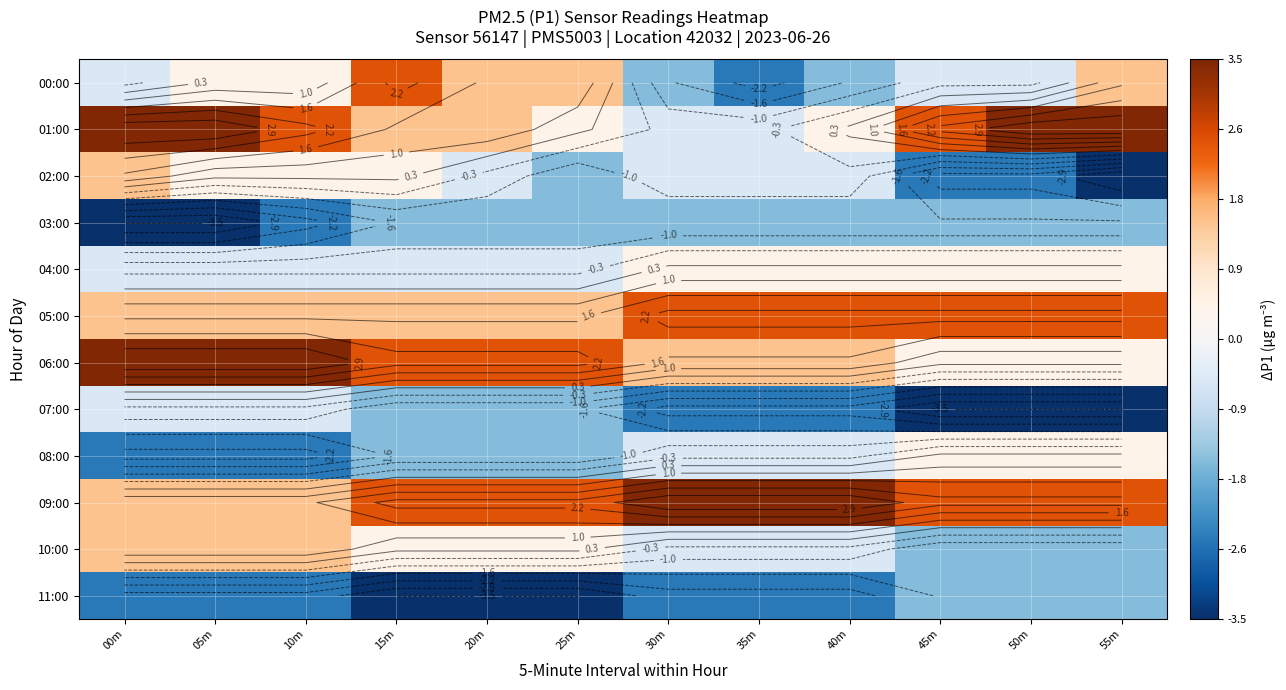

Is it true that 03:00 equals -2.2 at 20m?

False